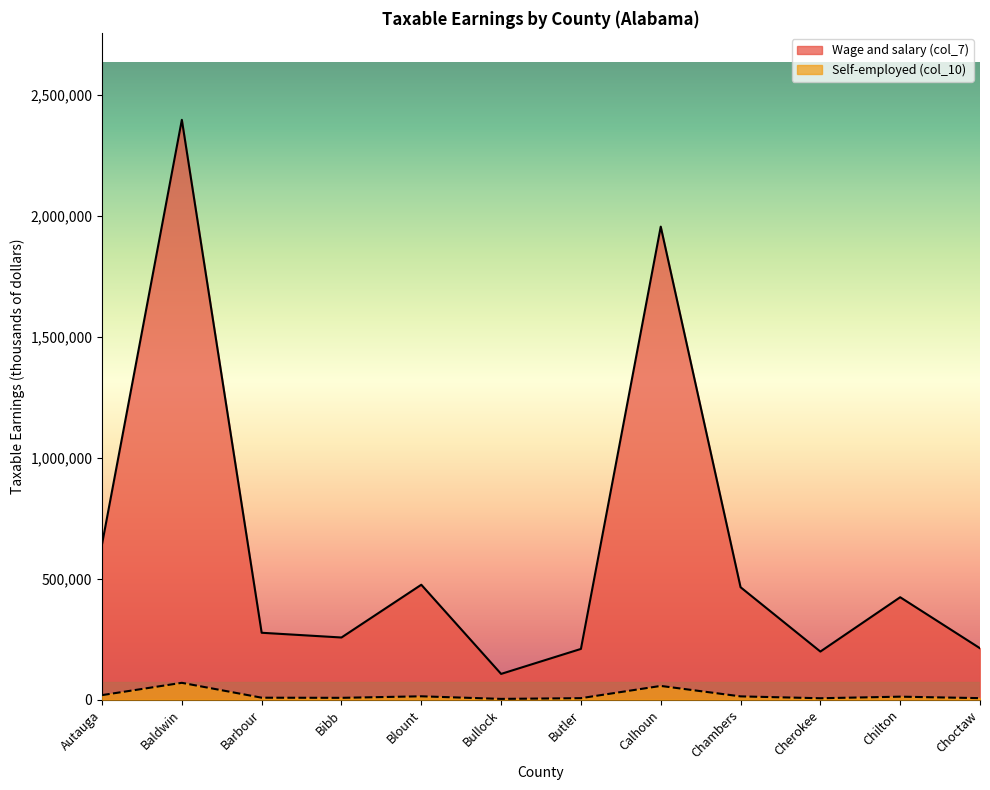

Which series changed the most between Autauga and Baldwin?

Wage and salary (col_7)